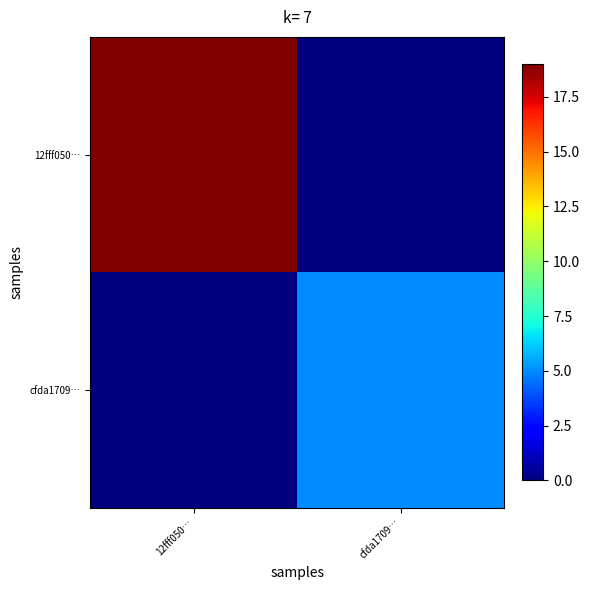

Reading right to left, list all the values displayed in this chart.

12fff050…: cfda1709…=0	12fff050…=19
cfda1709…: cfda1709…=5	12fff050…=0